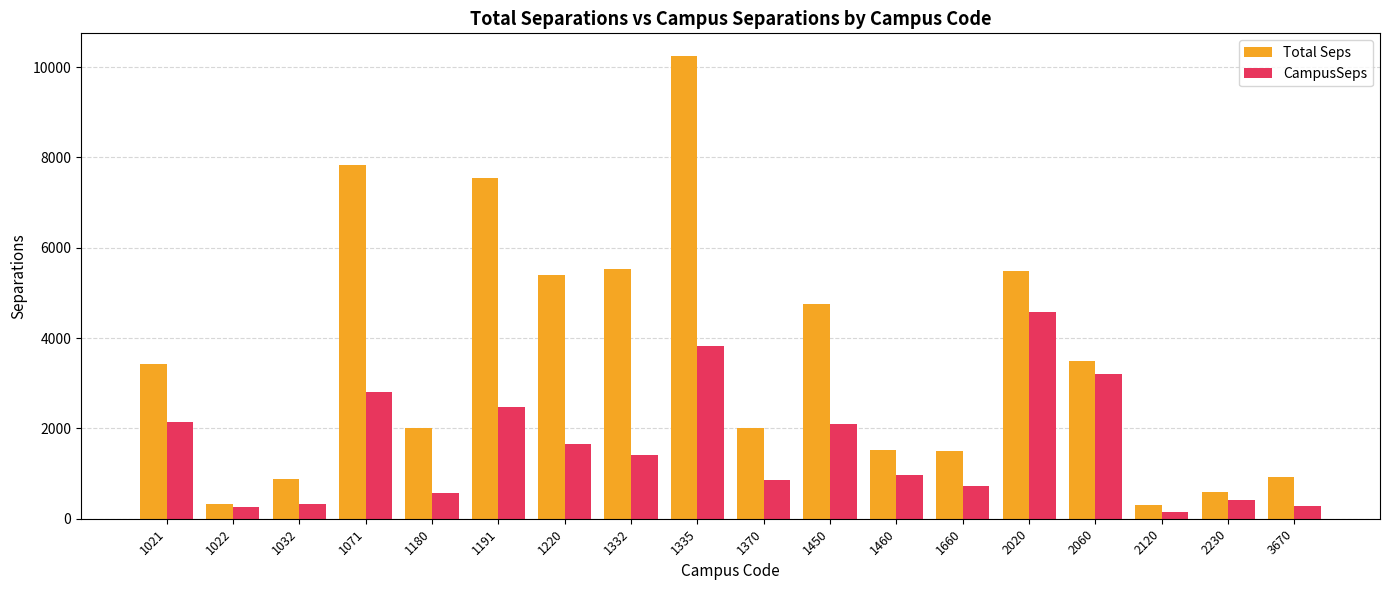

Which label corresponds to the largest value in the chart?

1335